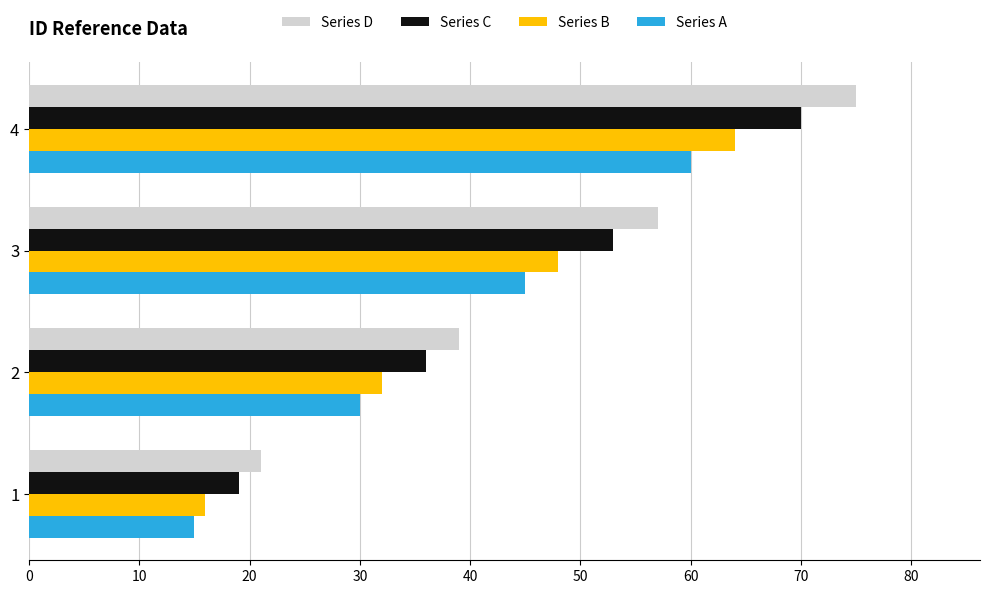

Which series has the widest spread of values?

Series D